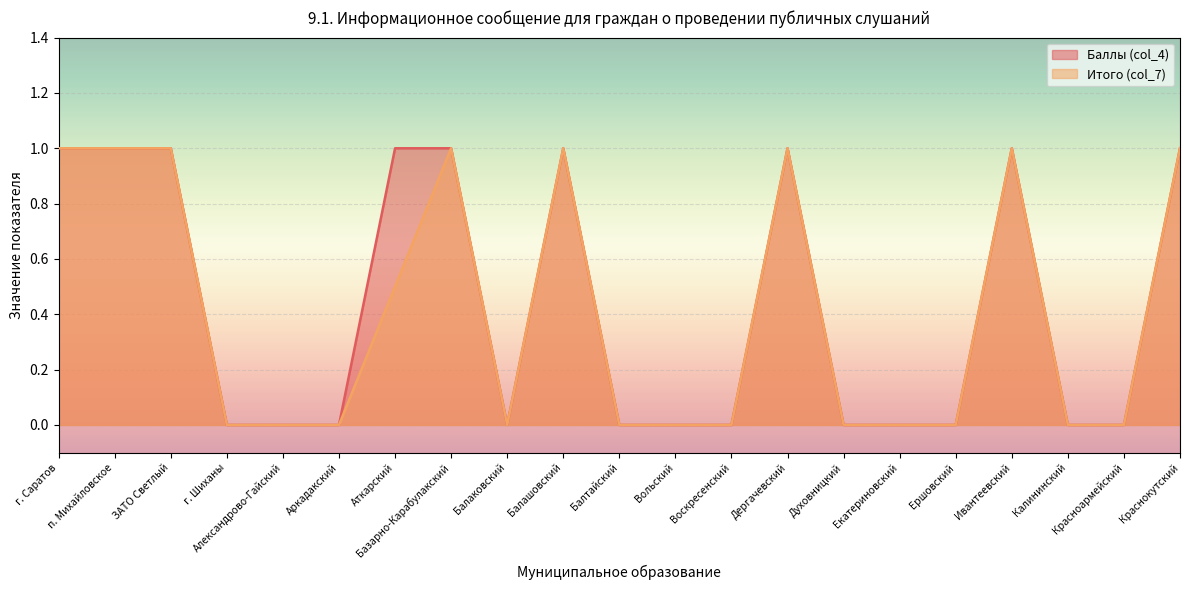

Is it true that Итого (col_7) equals 0.0 at Александрово-Гайский?

True